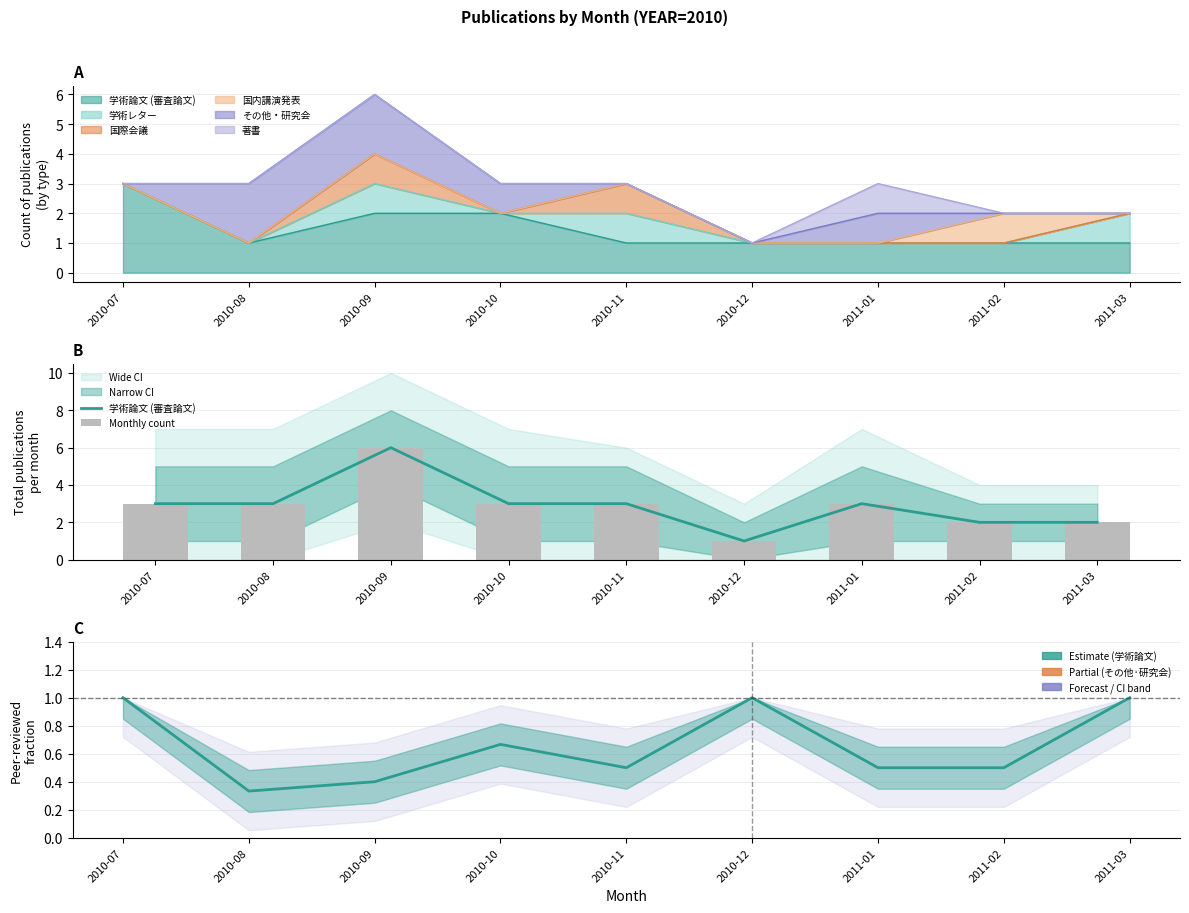

How many groups of bars are there?

9